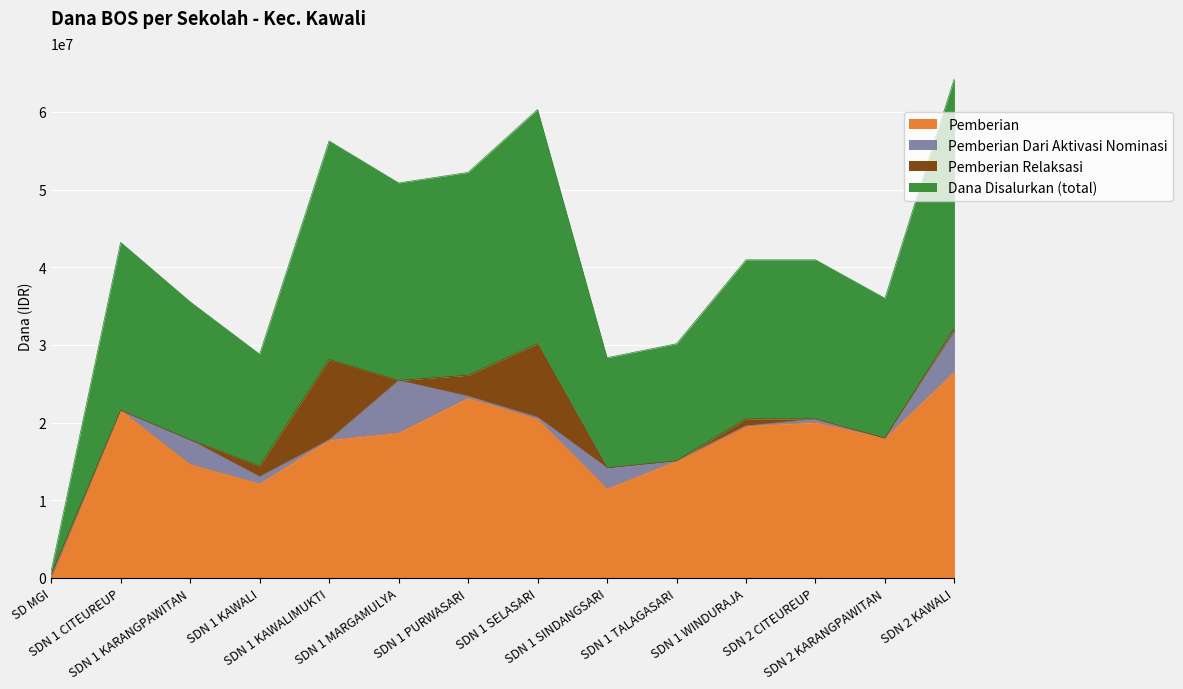

True or false: Dana Disalurkan (total) and Pemberian intersect in this chart.

False